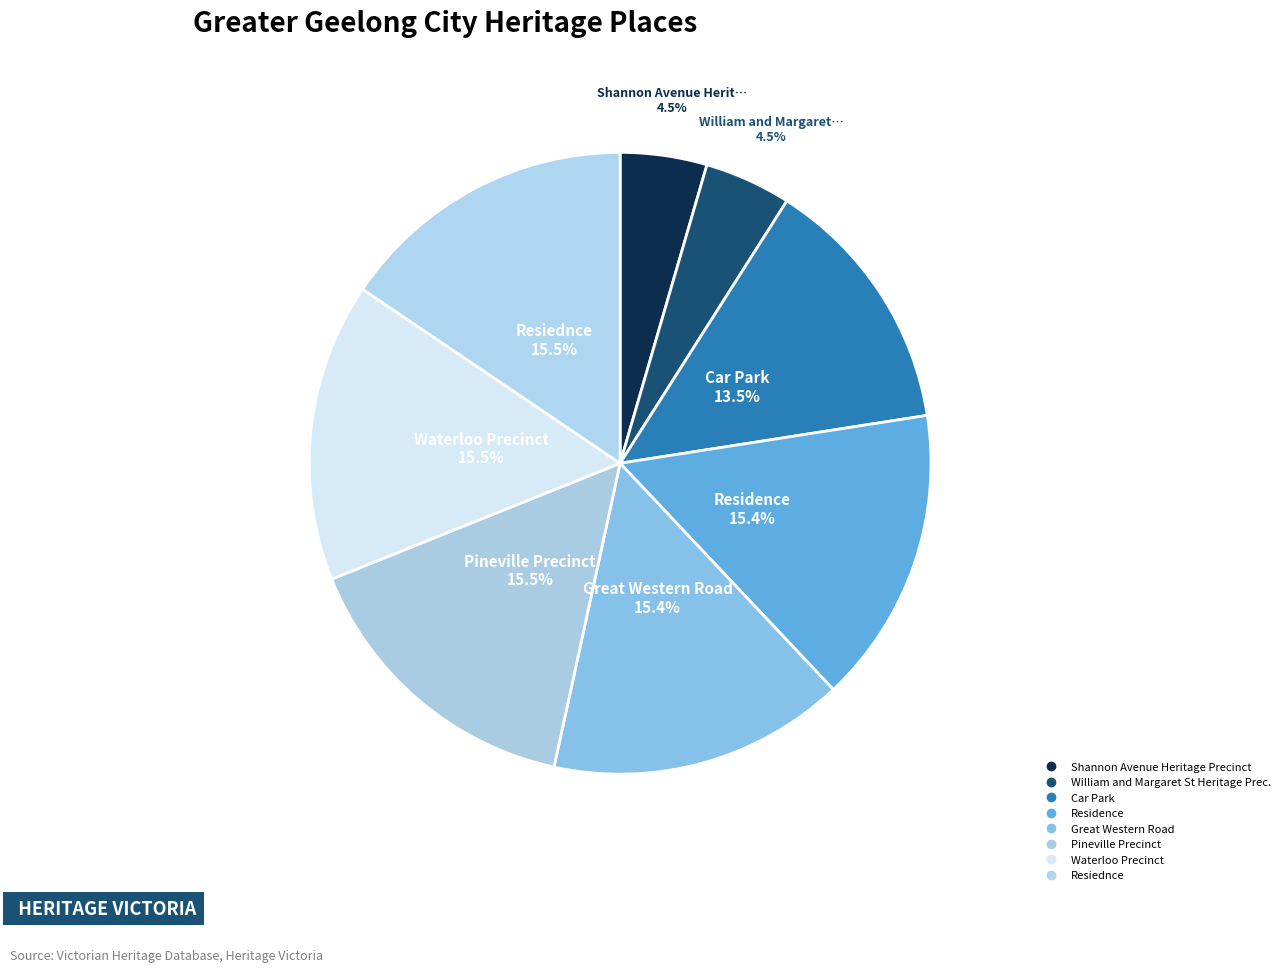

Do Pineville Precinct and Shannon Avenue Heritage Precinct together represent more than half of the pie?

No